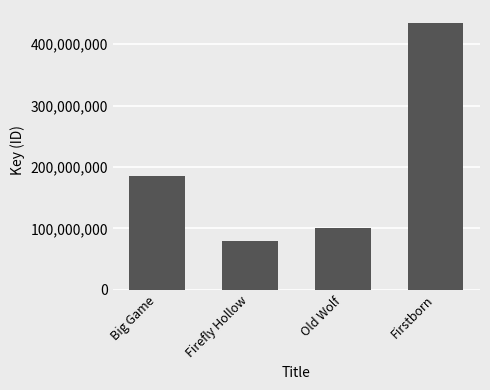

What is the label of the 1st bar from the right?

Firstborn